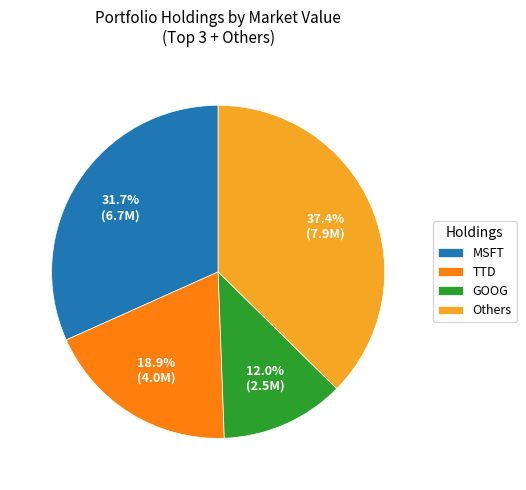

To the nearest percent, what is the average slice percentage?

25%